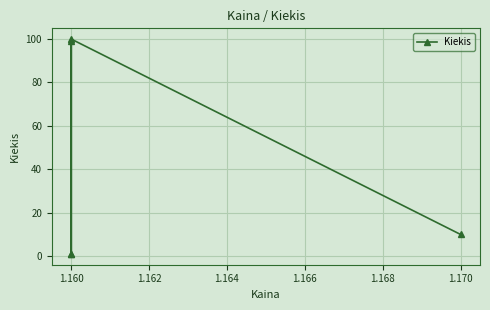

True or false: the data shows 100 at 1.160.

True